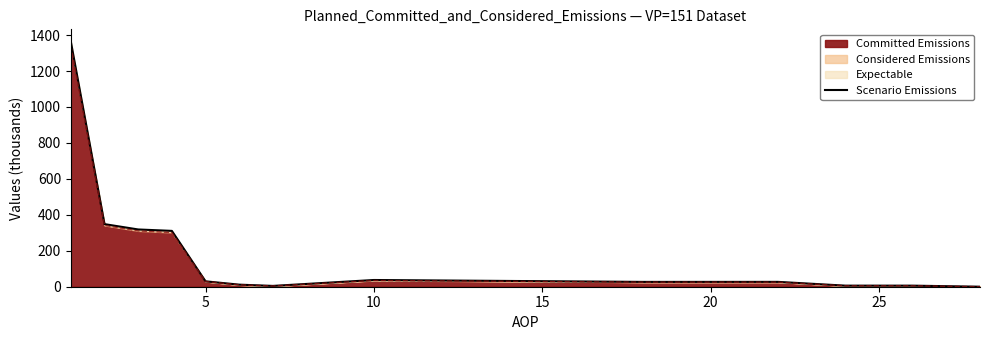

Approximately how many times larger is the value at 15 compared to 7?

8.3